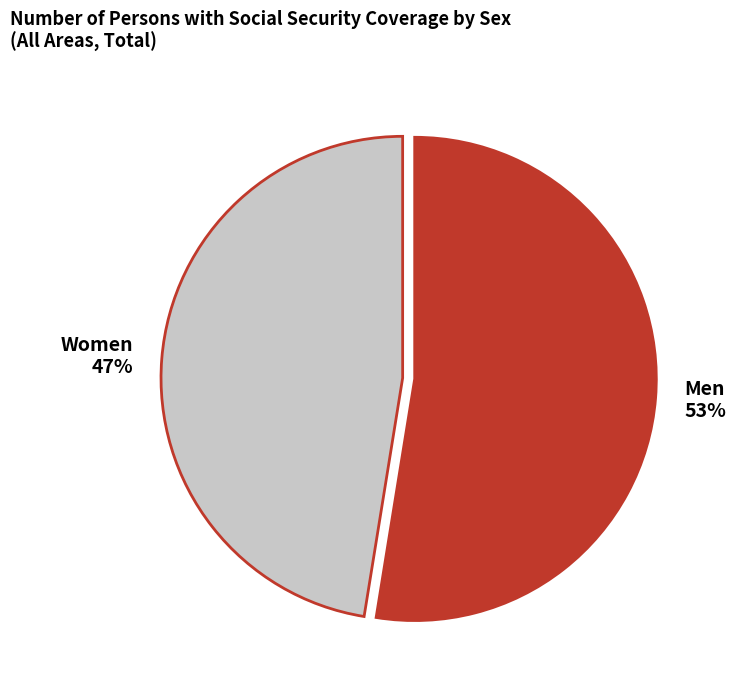

How many segments does this pie chart have?

2